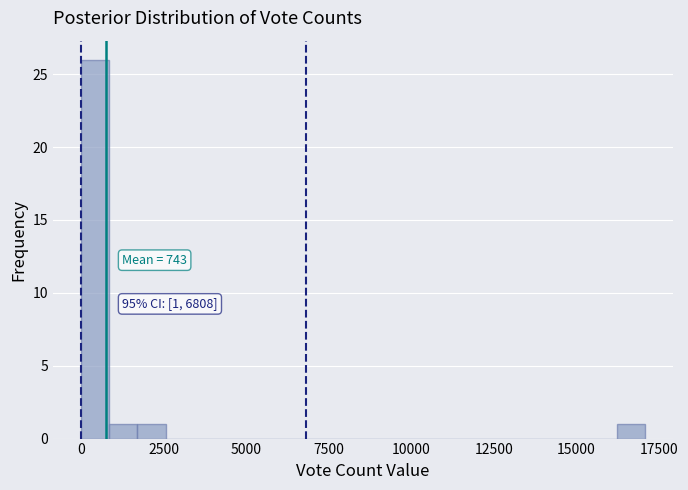

Read against the x-axis, roughly where is the centre of the tallest bar?

500